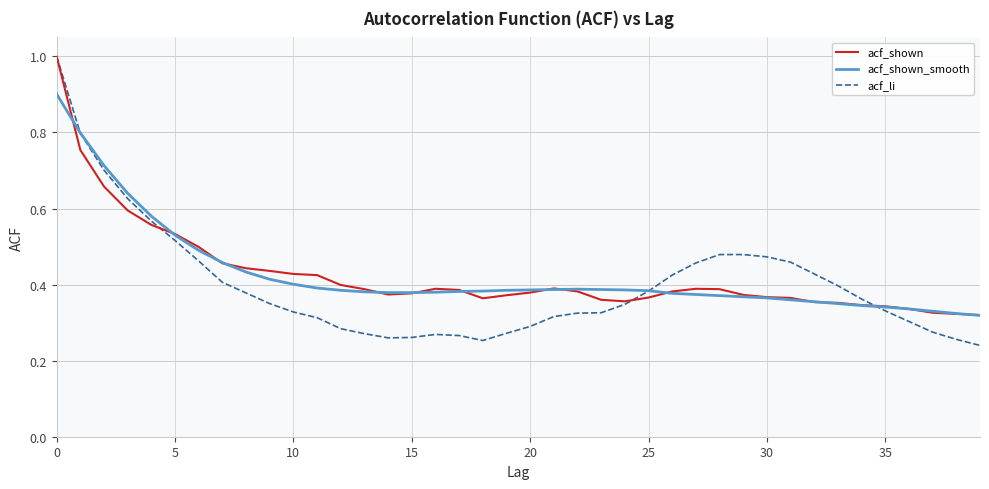

What is the greatest value displayed?

1.0